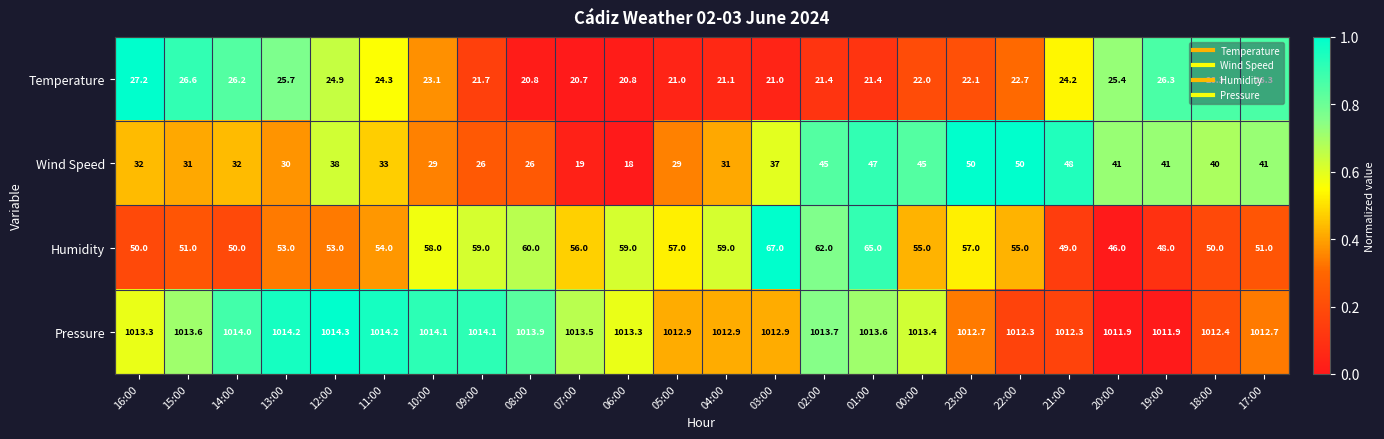

How many series are shown in this chart?

4